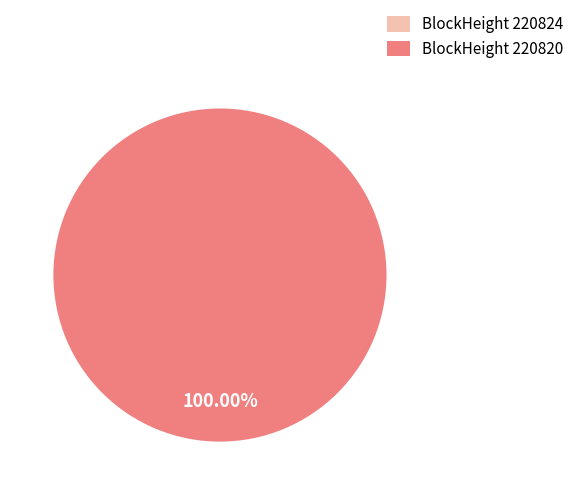

Count the number of slices in the pie.

2